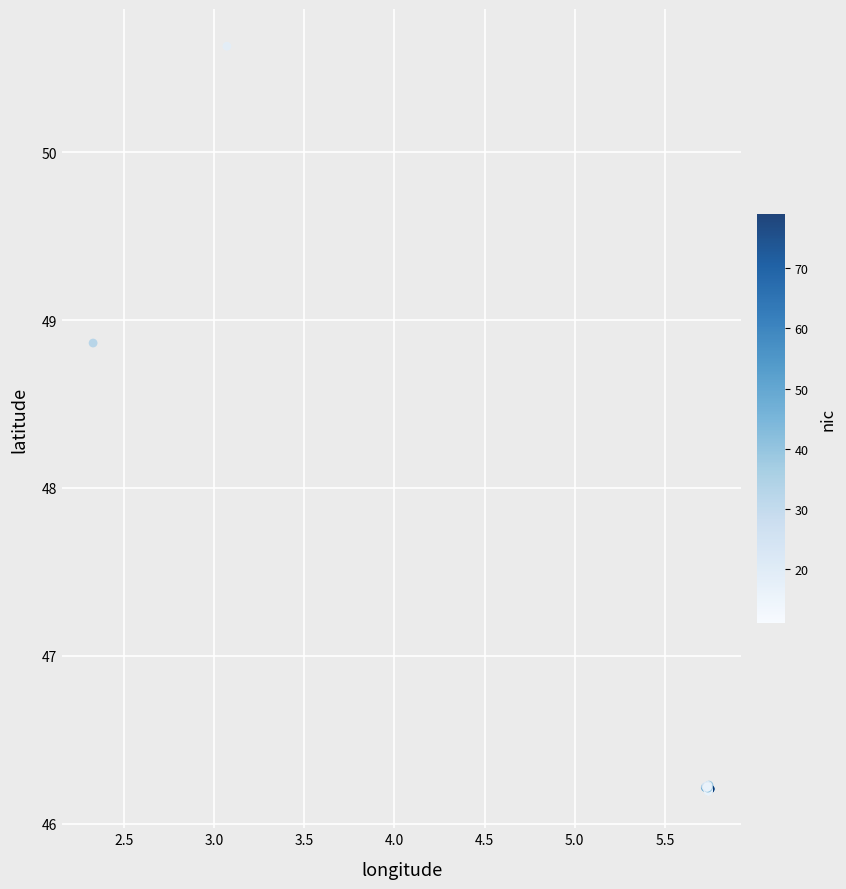

What Y value in the scatter plot is closest to 48?

48.9